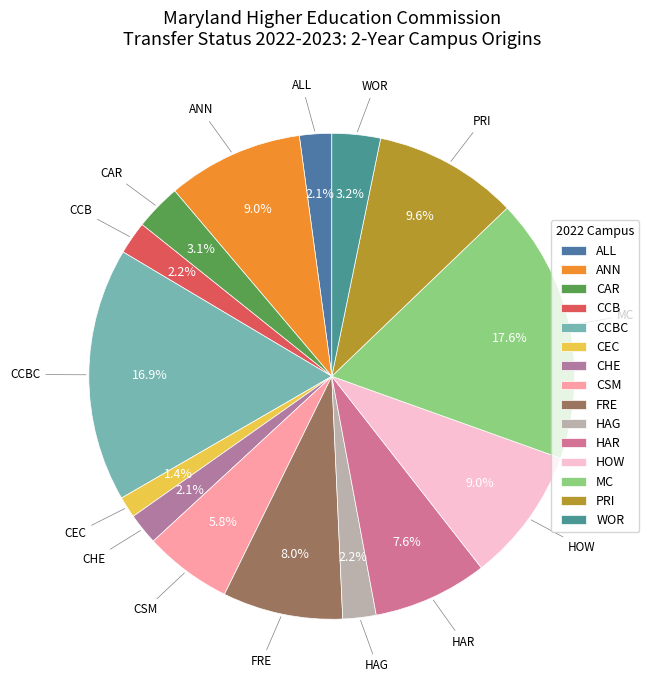

Approximately how many times larger is the value at ALL compared to CHE?

1.0